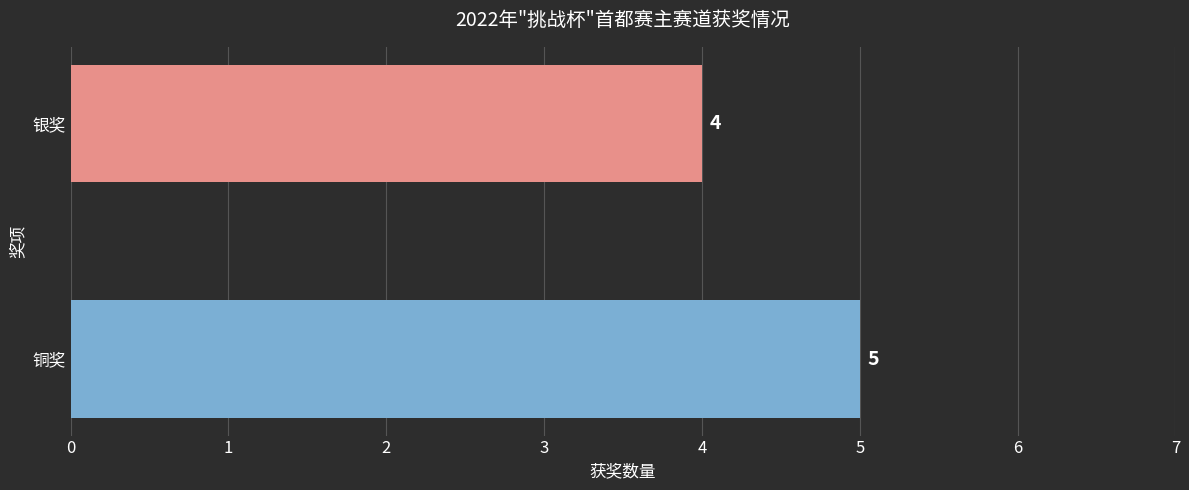

True or false: the data shows 4 at 银奖.

True